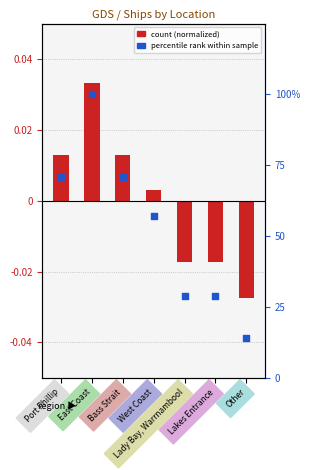

Which series has the largest total across all categories?

percentile rank